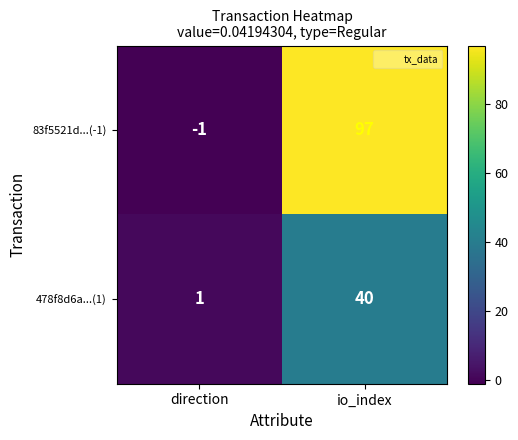

Between direction and io_index, which series saw the biggest shift?

83f5521d...(-1)